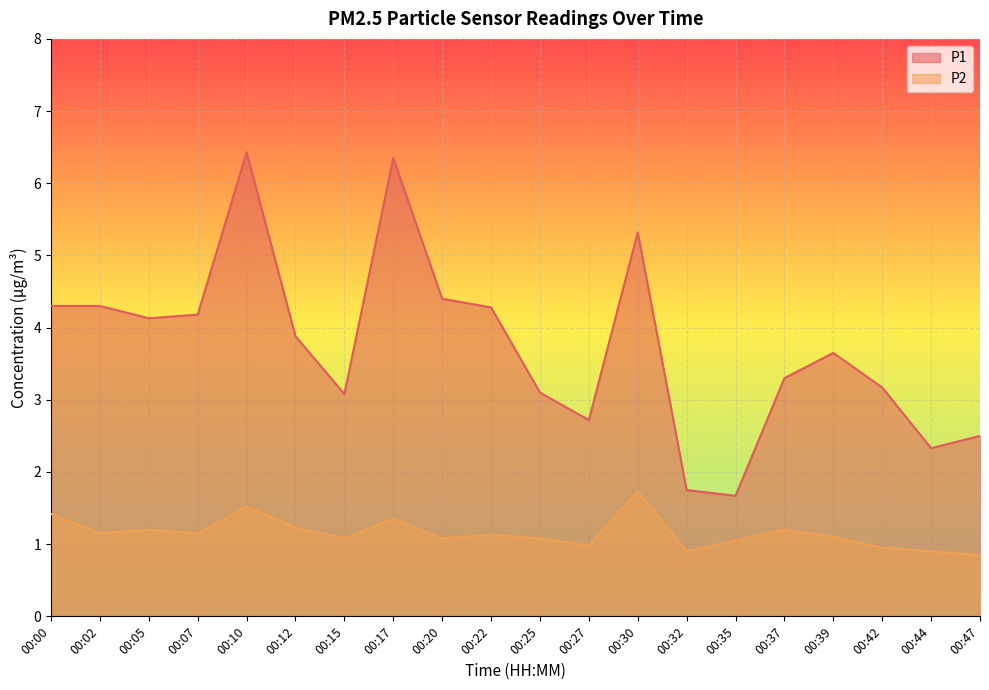

Read the P2 value at 00:07.

1.1